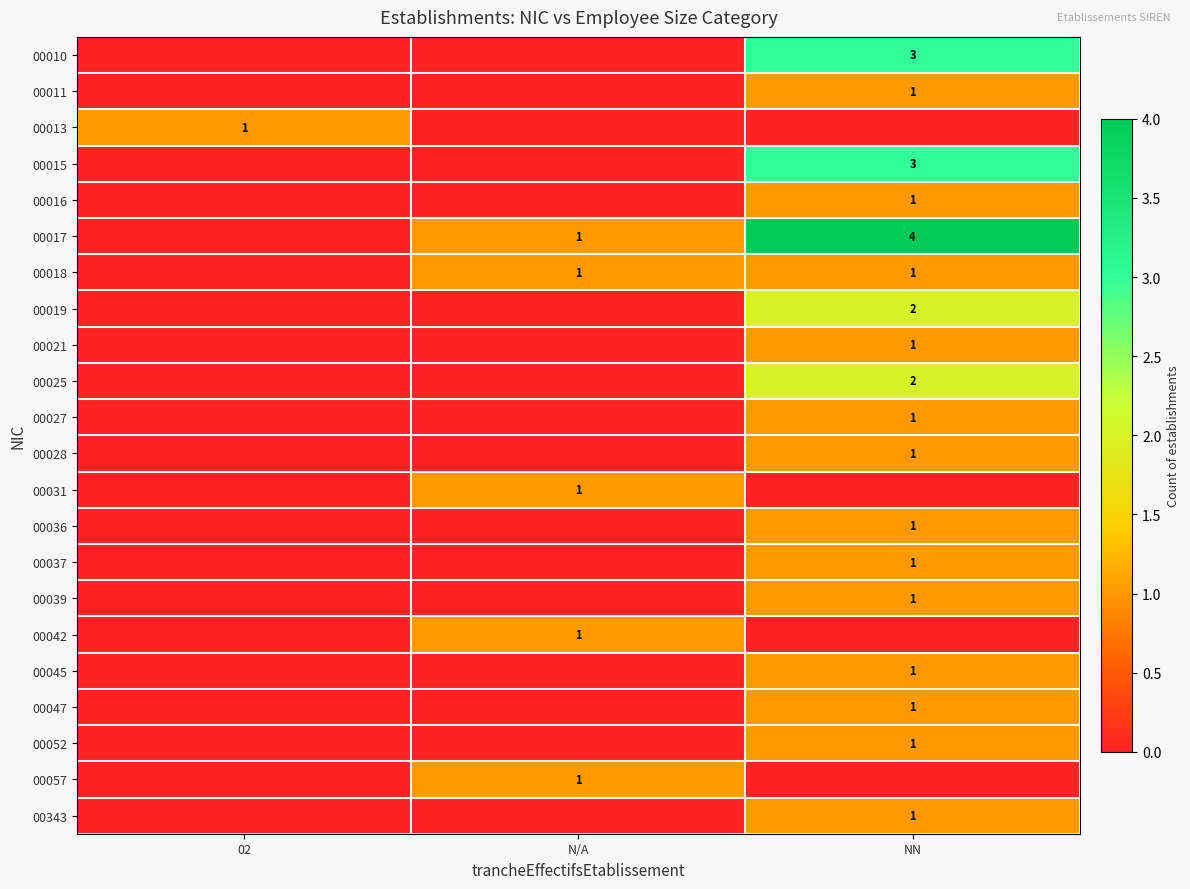

True or false: 00013 has a value of 1 at 02.

True